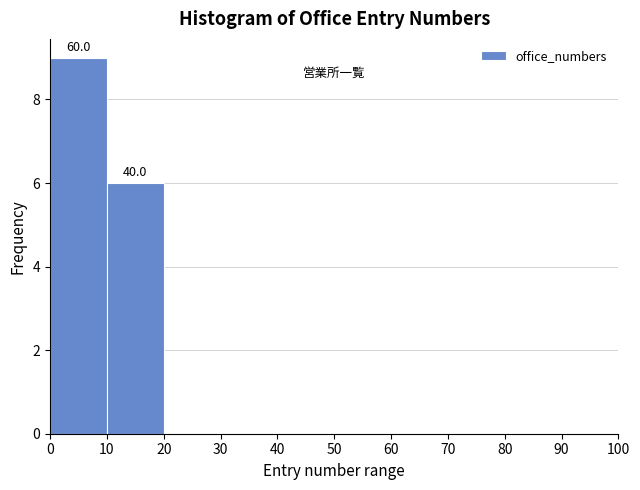

Which range on the x-axis has the tallest bar?

0 to 10